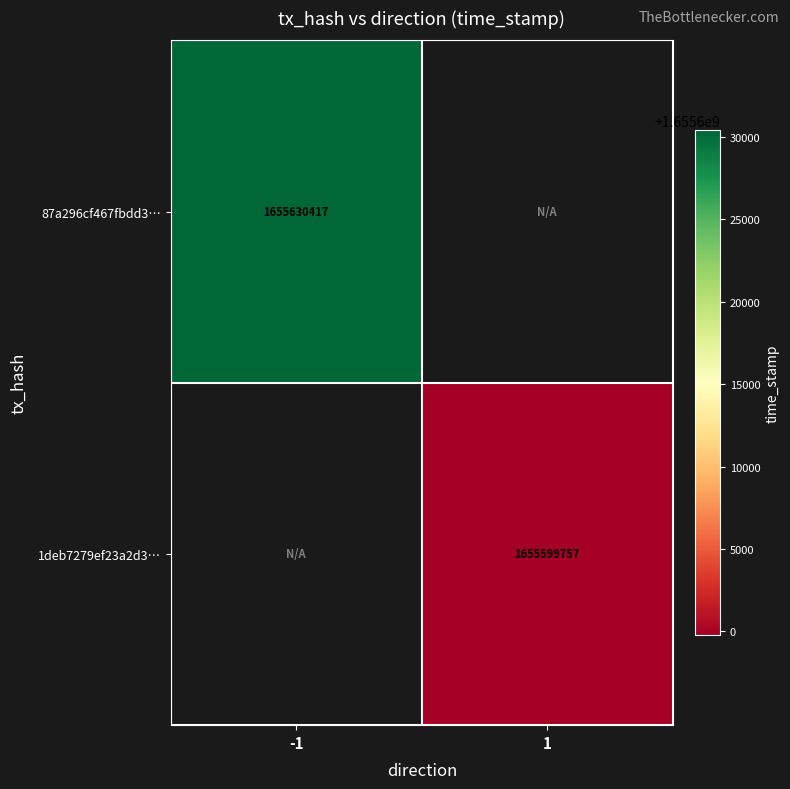

True or false: 87a296cf467fbdd3… has a value of 773455199 at -1.

False